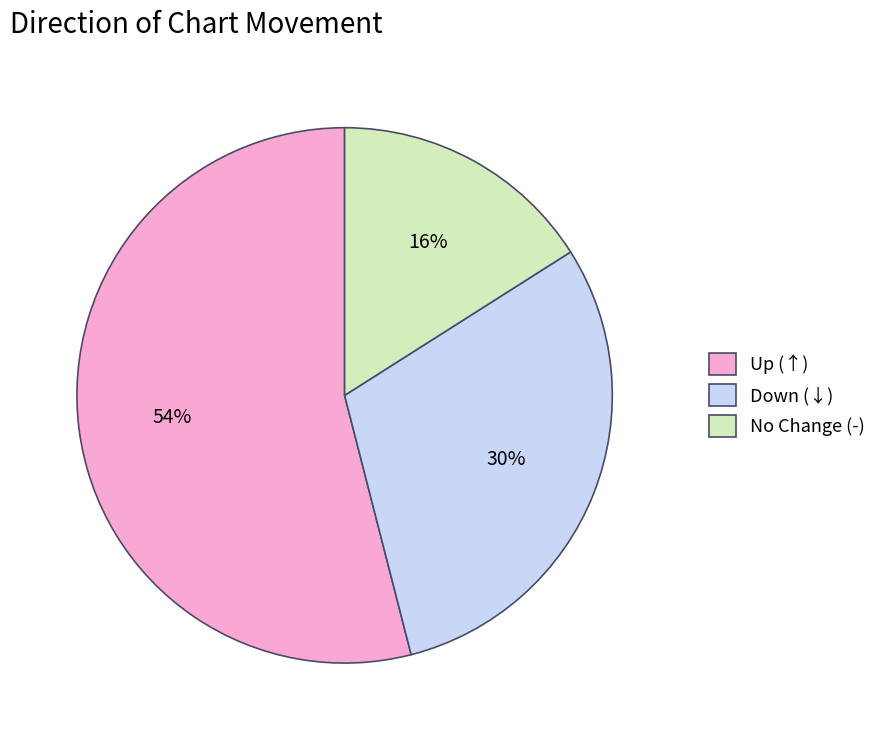

To the nearest percent, what portion does Down (↓) represent?

30%